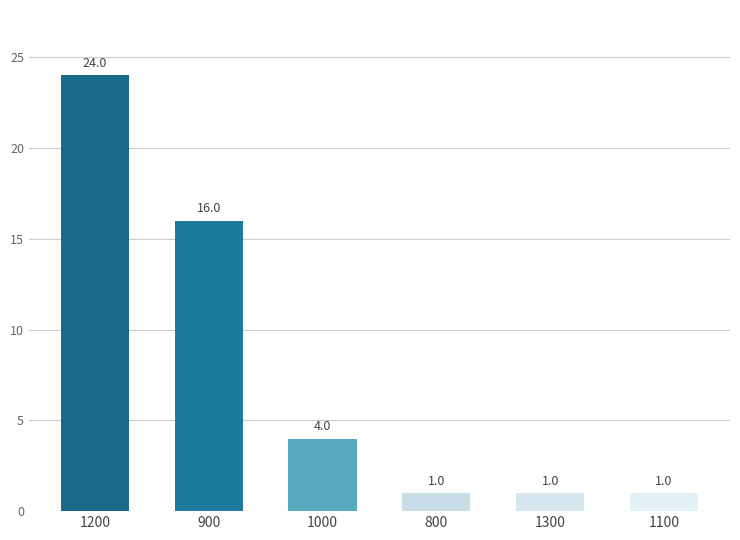

At which label does the data first exceed 4?

1200